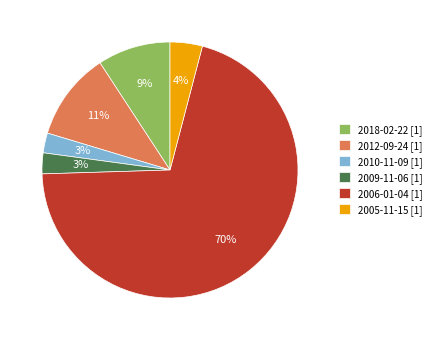

What is the ratio of the value at 2010-11-09 to the value at 2018-02-22?

0.3